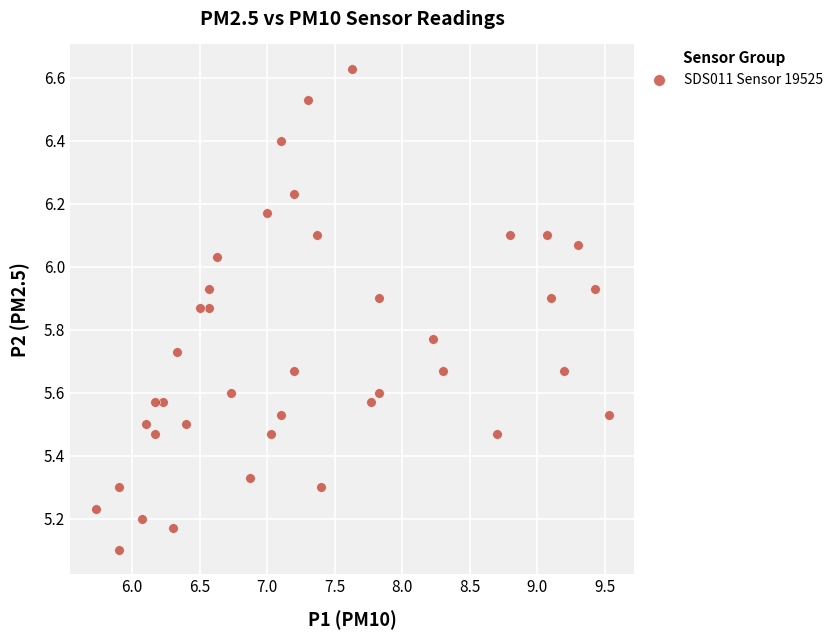

What Y value in the scatter plot is closest to 5?

5.1